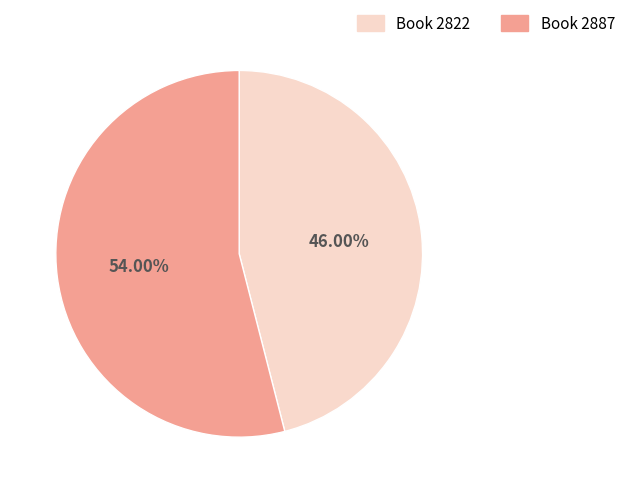

Is there any slice that represents more than half of the pie?

Yes